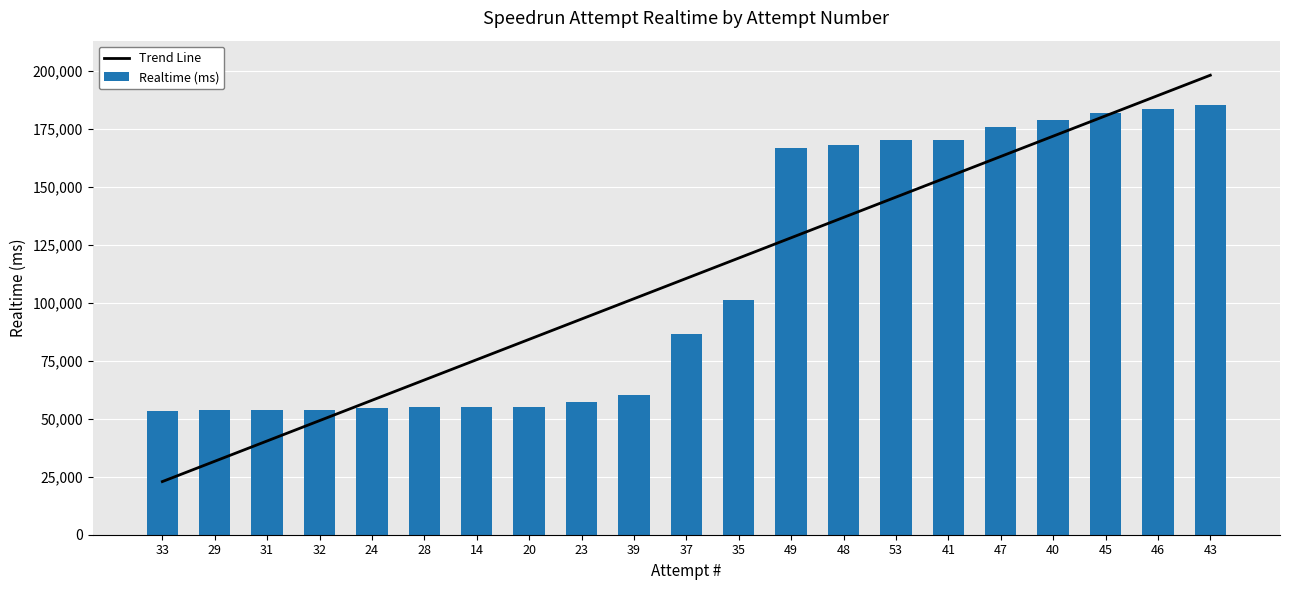

How many groups of bars are there?

21